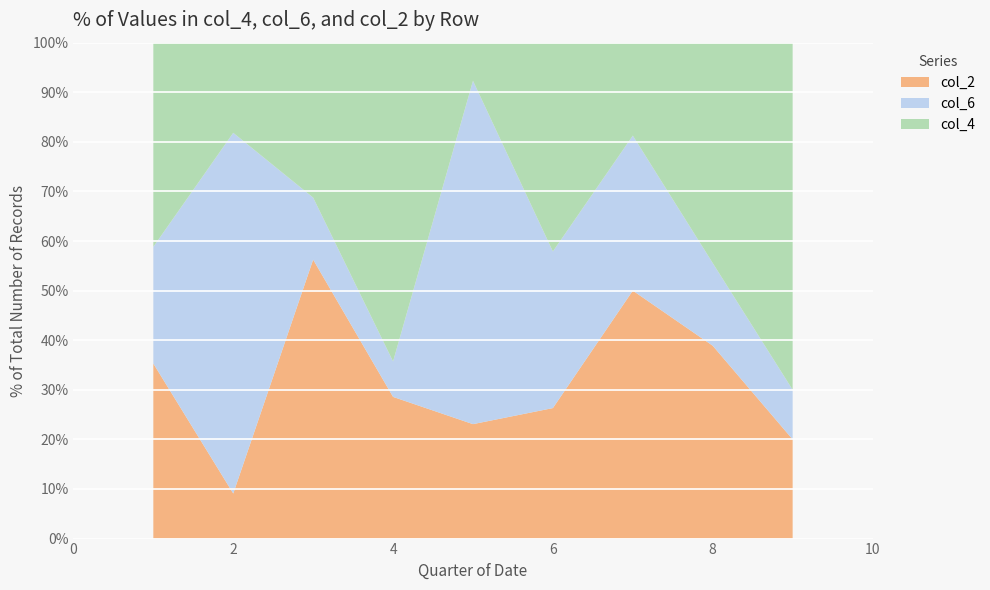

What is the minimum value for col_2?

9.1